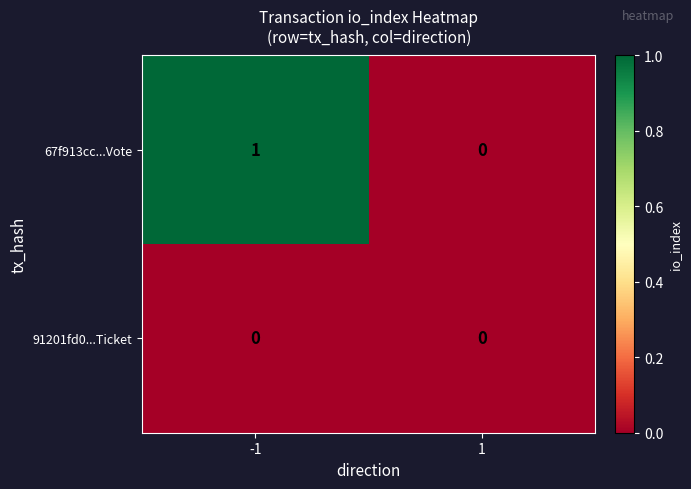

Reading left to right, transcribe all the data shown in this chart.

67f913cc...Vote: -1=1	1=0
91201fd0...Ticket: -1=0	1=0